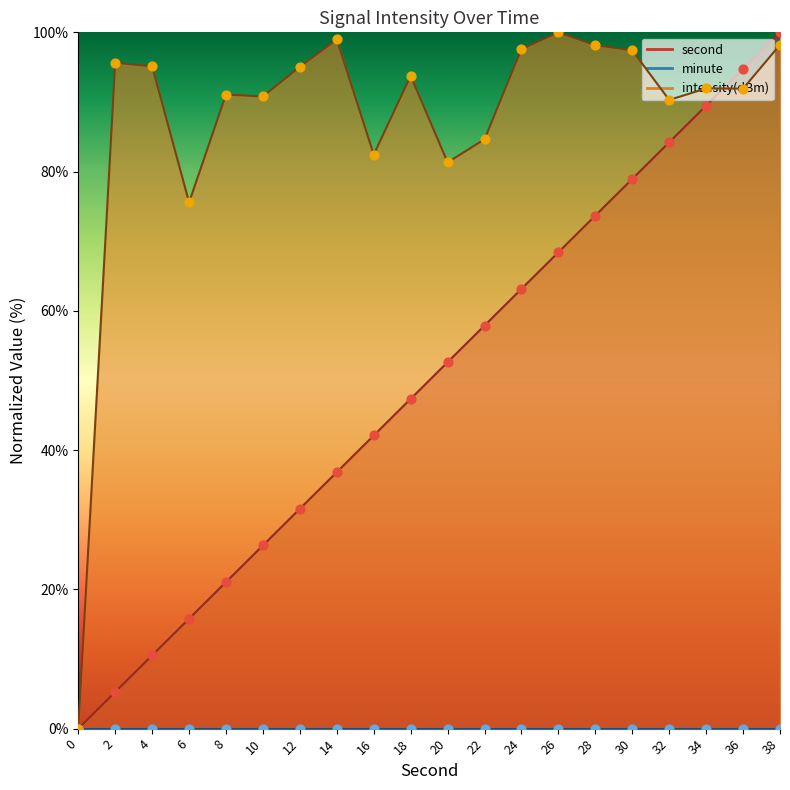

Which series has the largest Y range (max minus min)?

second